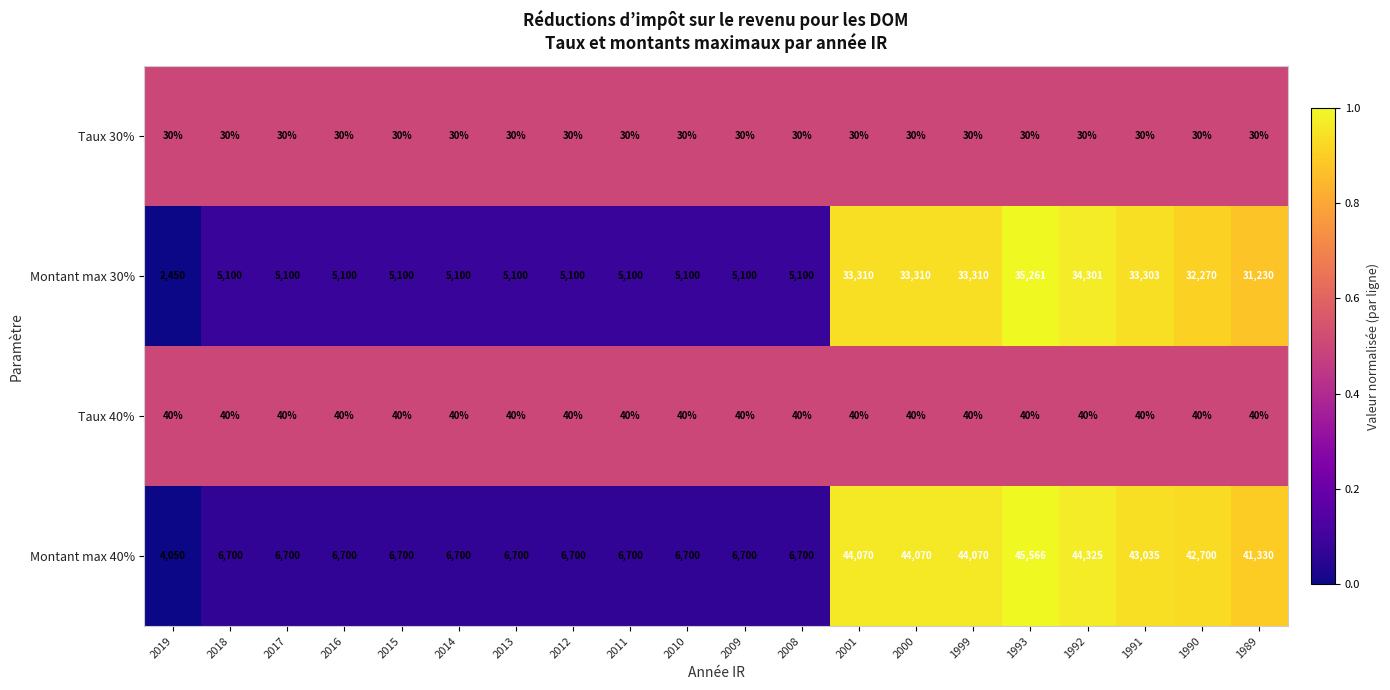

What is the minimum value shown in the chart?

30